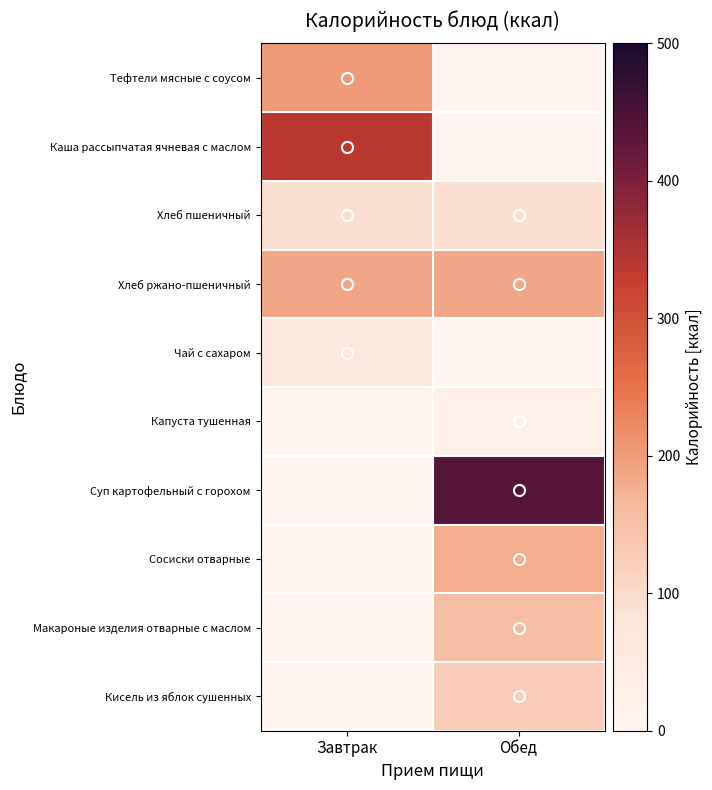

At which category is the sum across all series the highest?

Обед